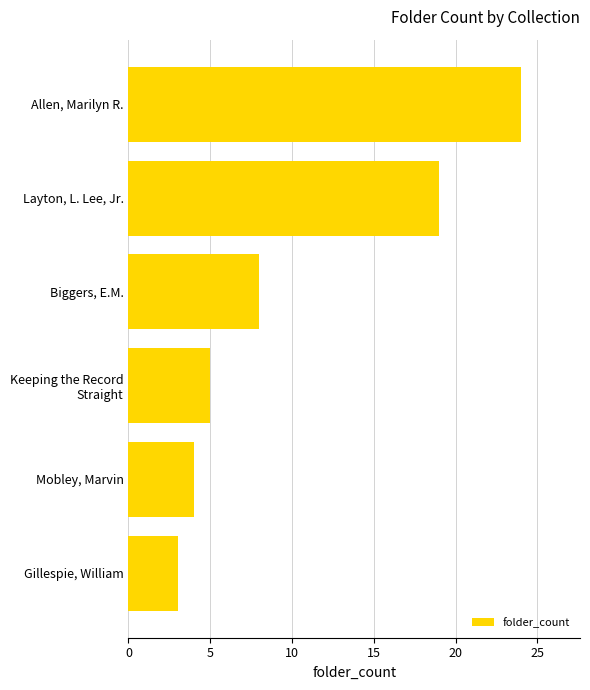

Which has a higher value, Mobley, Marvin or Biggers, E.M.?

Biggers, E.M.